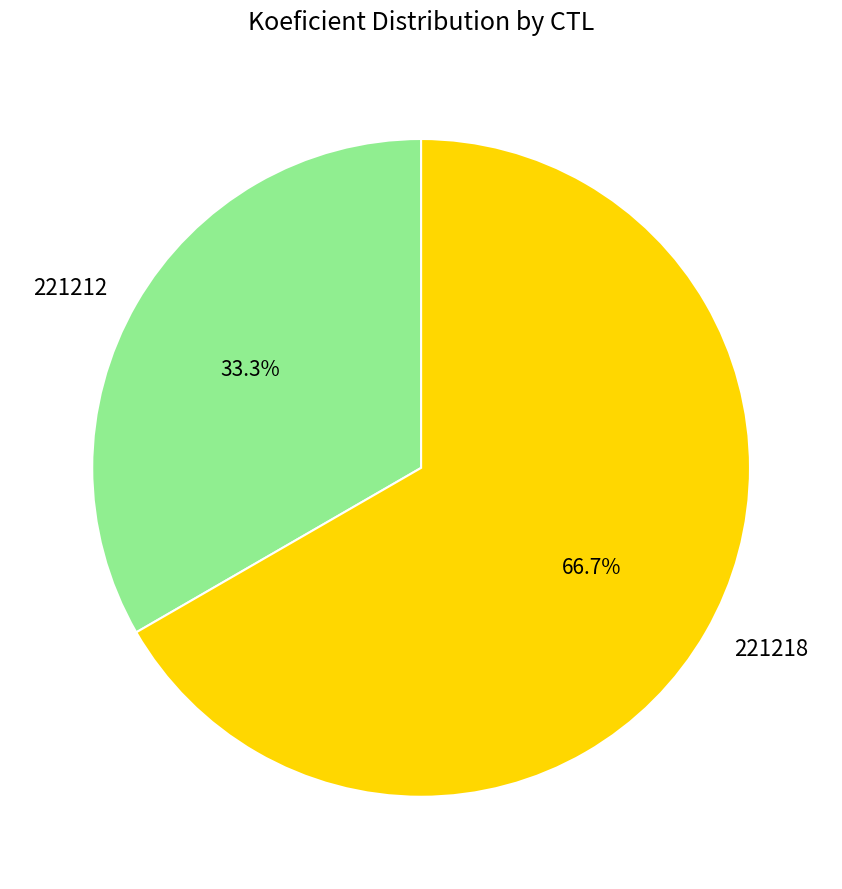

Count the number of slices in the pie.

2